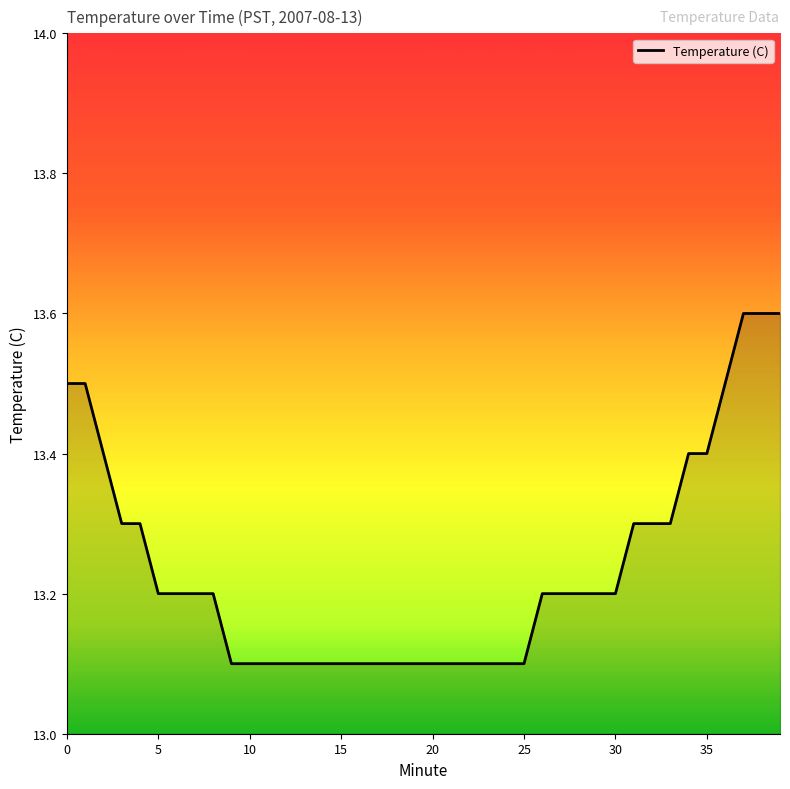

What is the greatest value displayed?

13.6